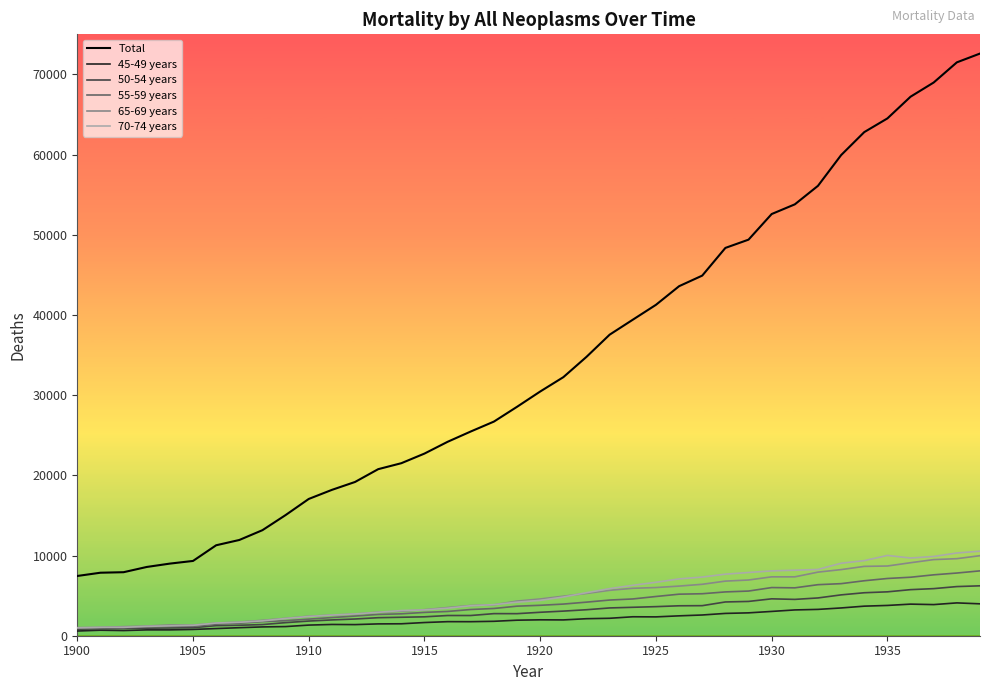

Does the chart have visible grid lines?

No